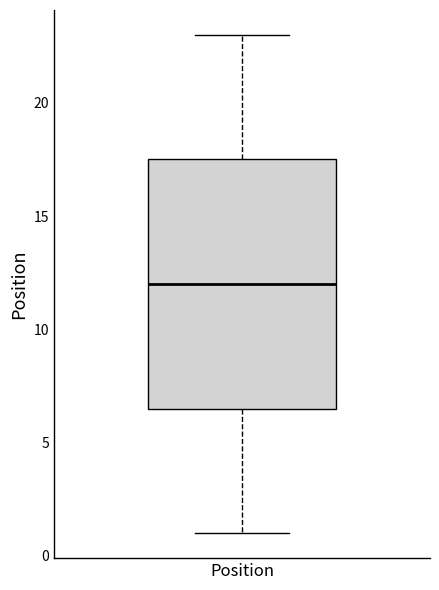

Read this box plot against the y-axis: the position of the median line, the range covered by the box, and the ends of both whiskers. The values are not printed on the chart, so give them approximately, as read against the axis.

median 12.0, box 6.5 to 17.5, whiskers 1.0 to 23.0